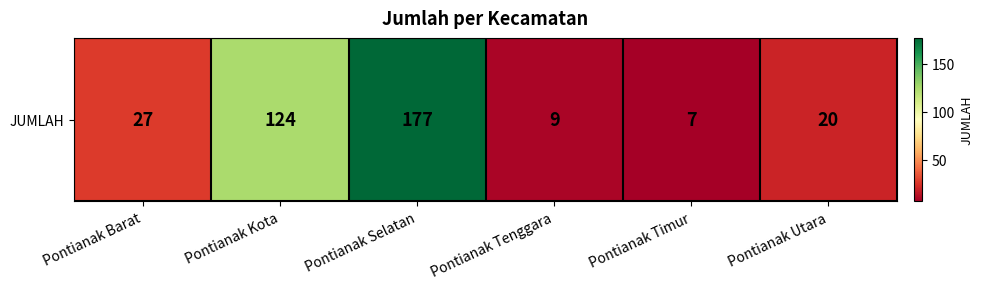

Reading left to right, list all the values displayed in this chart.

27	124	177	9	7	20